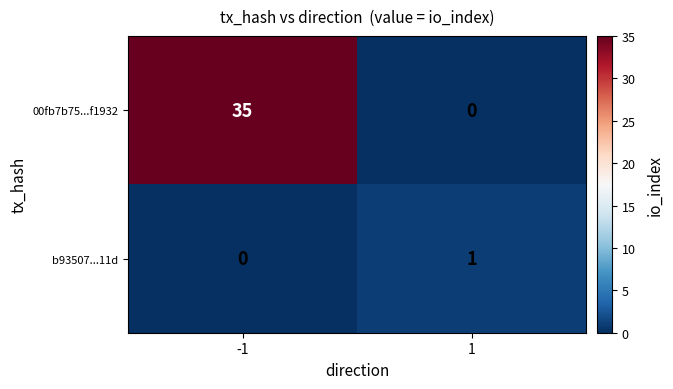

What is the difference between the highest and lowest values at 1?

1